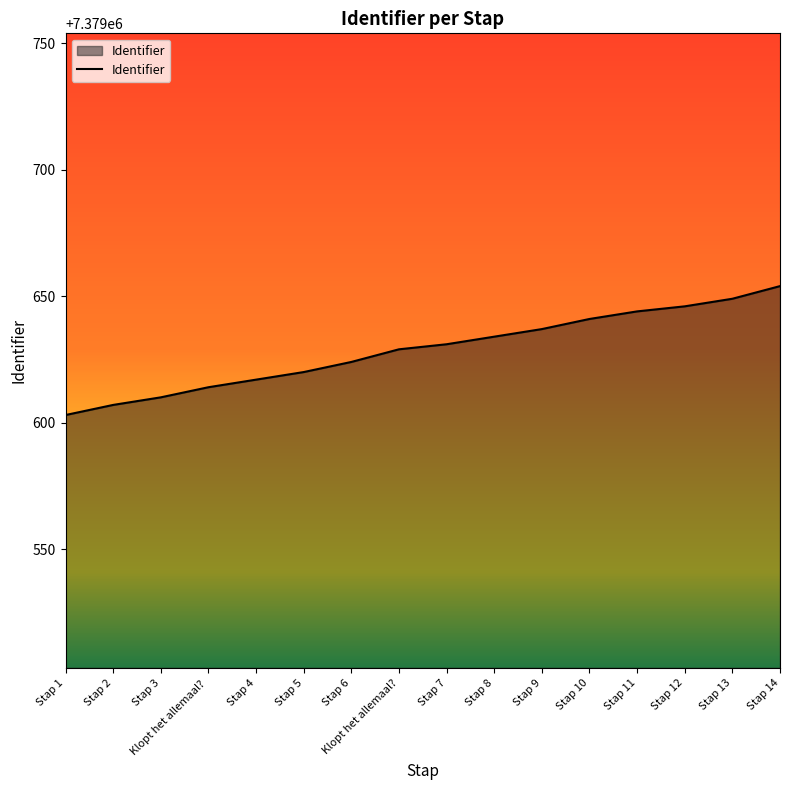

Which label corresponds to the largest value in the chart?

Stap 14